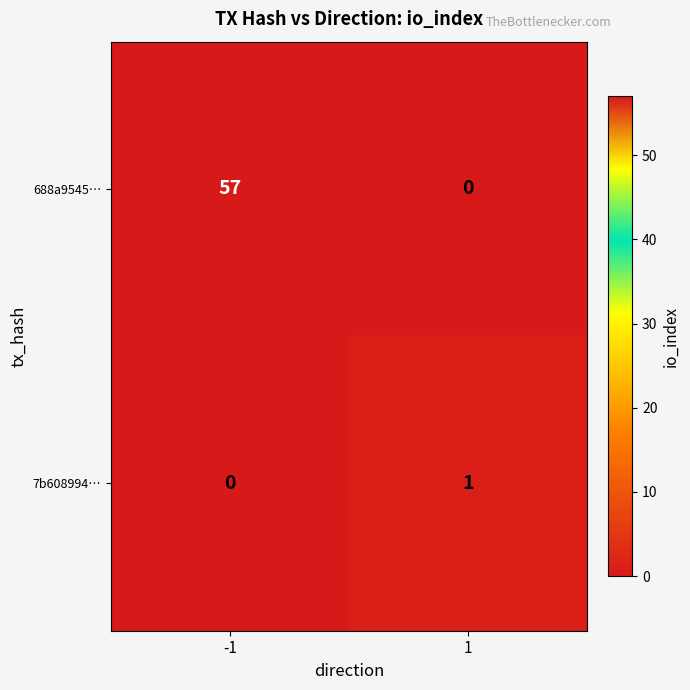

What is the maximum value shown in the chart?

57